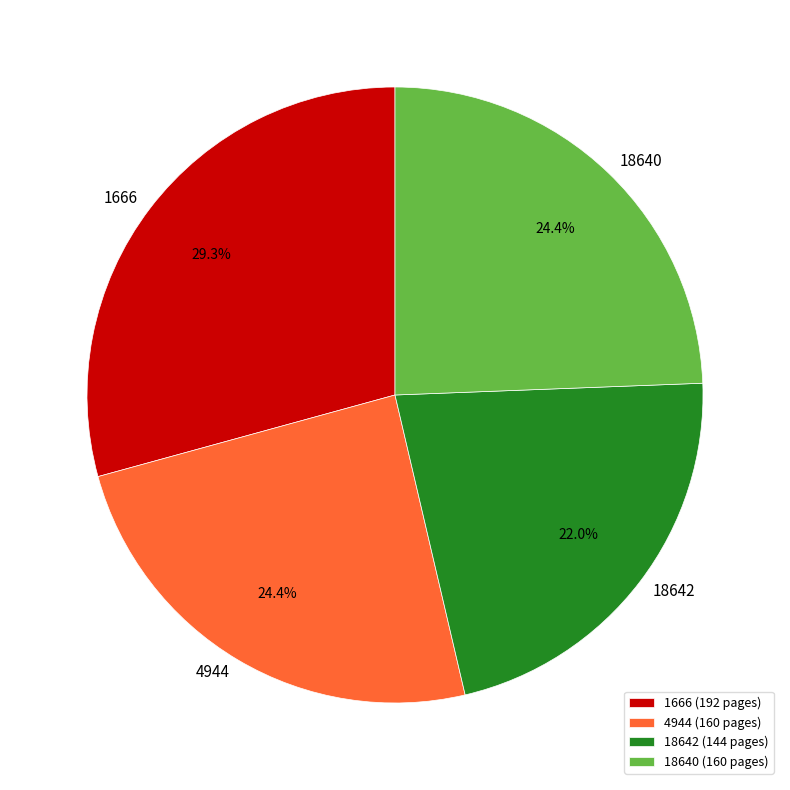

What is the ratio of the value at 18640 to the value at 18642?

1.1